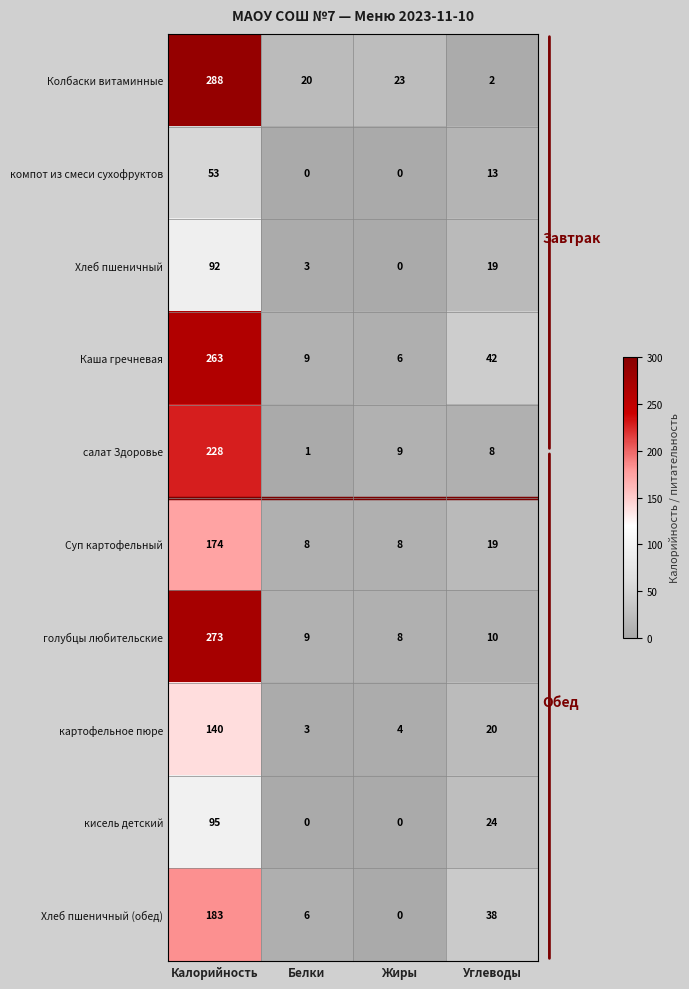

Which series changed the most between Белки and Жиры?

салат Здоровье